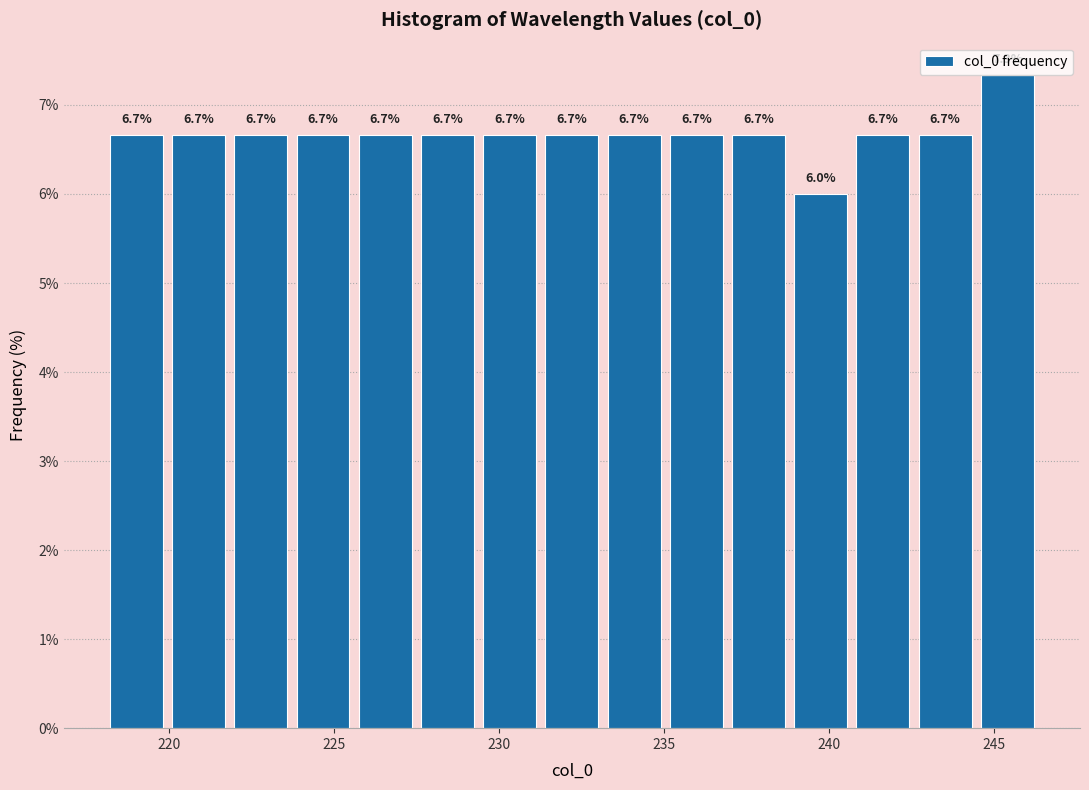

Around what value on the x-axis is the tallest bar? Give the approximate position of its centre, as read against the axis.

245.5